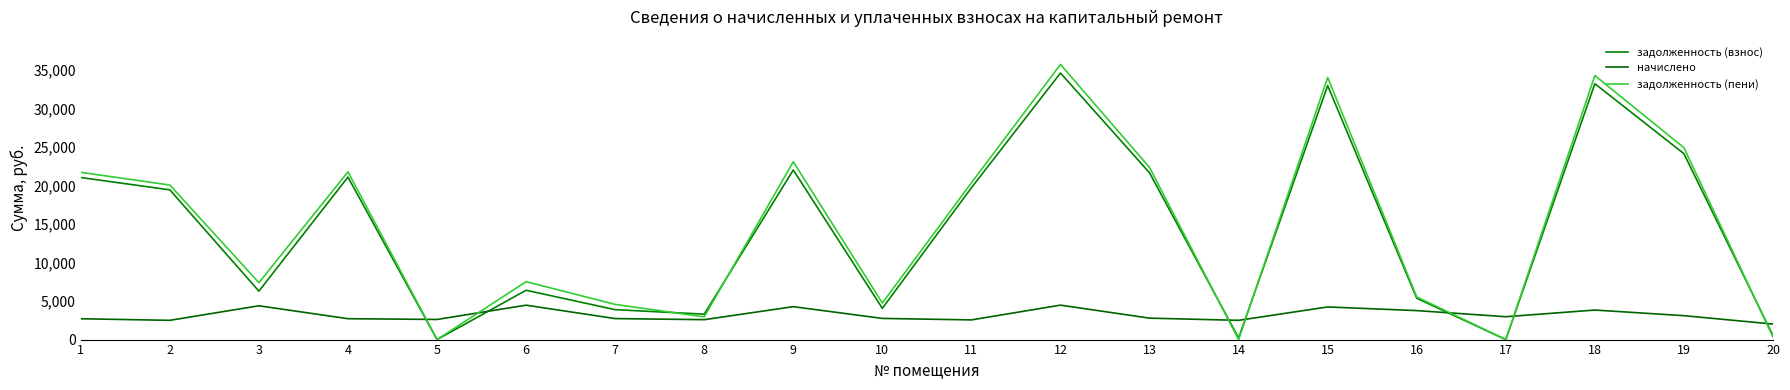

How many times do задолженность (взнос) and начислено cross each other?

7